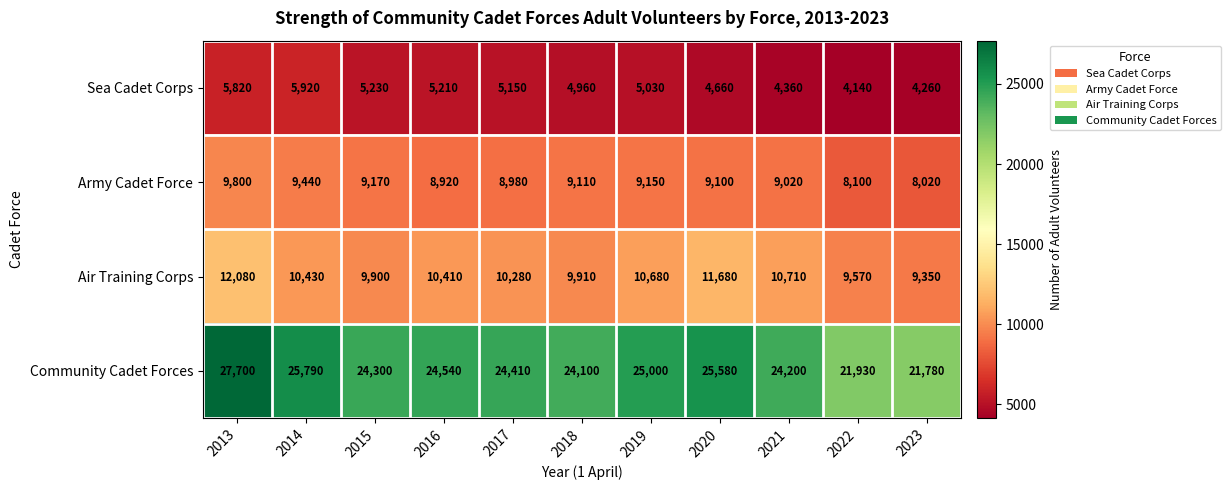

What is the total value across all series at 2020?

51020